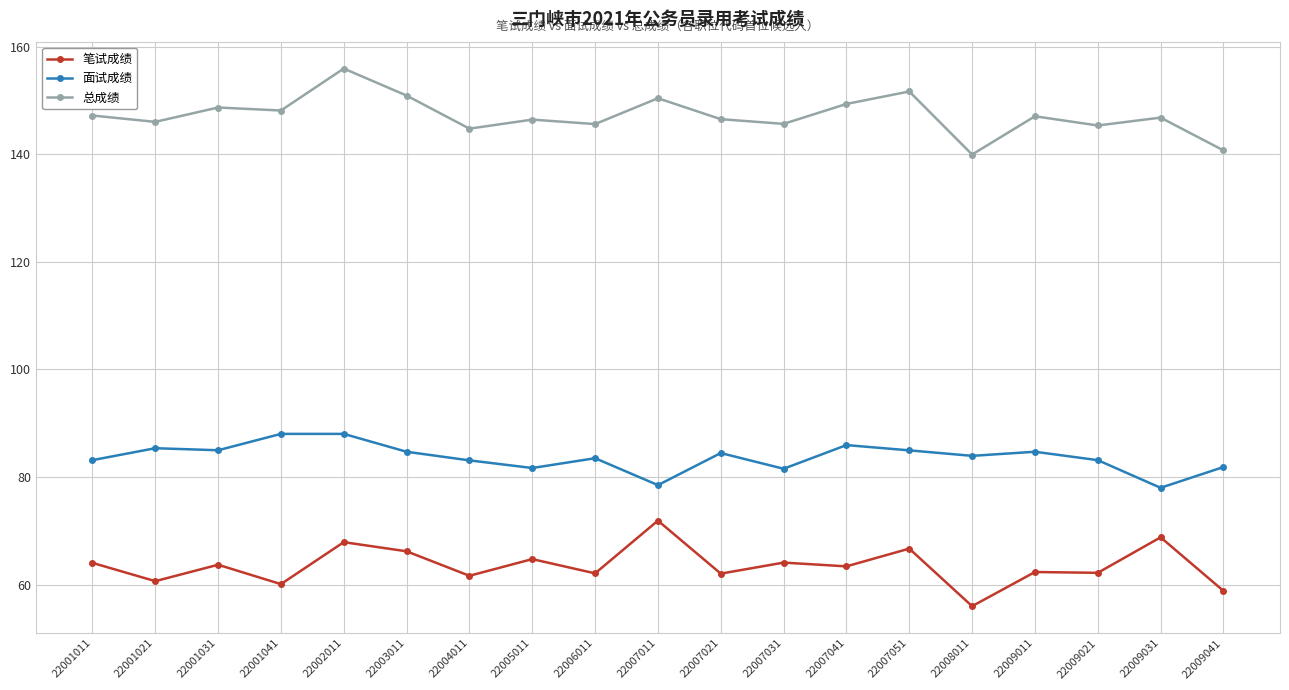

True or false: 面试成绩 has more than 0 interior local peaks.

True